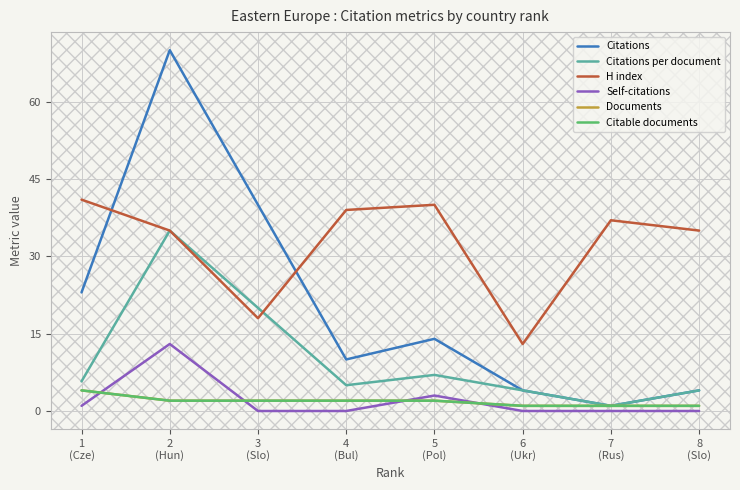

Reading left to right, extract all data points from this chart.

Citations: 23.0	70.0	40.0	10.0	14.0	4.0	1.0	4.0
Citations per document: 5.8	35.0	20.0	5.0	7.0	4.0	1.0	4.0
H index: 41.0	35.0	18.0	39.0	40.0	13.0	37.0	35.0
Self-citations: 1.0	13.0	0.0	0.0	3.0	0.0	0.0	0.0
Documents: 4.0	2.0	2.0	2.0	2.0	1.0	1.0	1.0
Citable documents: 4.0	2.0	2.0	2.0	2.0	1.0	1.0	1.0